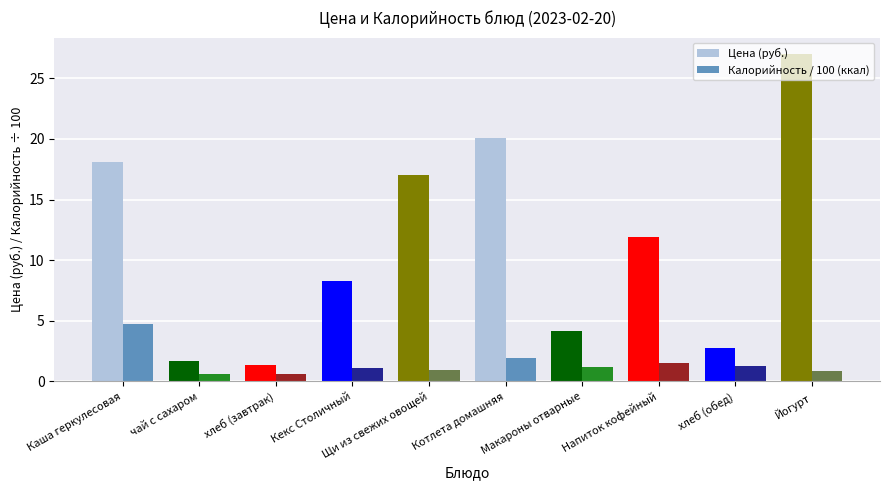

How many bars are there in each group?

2